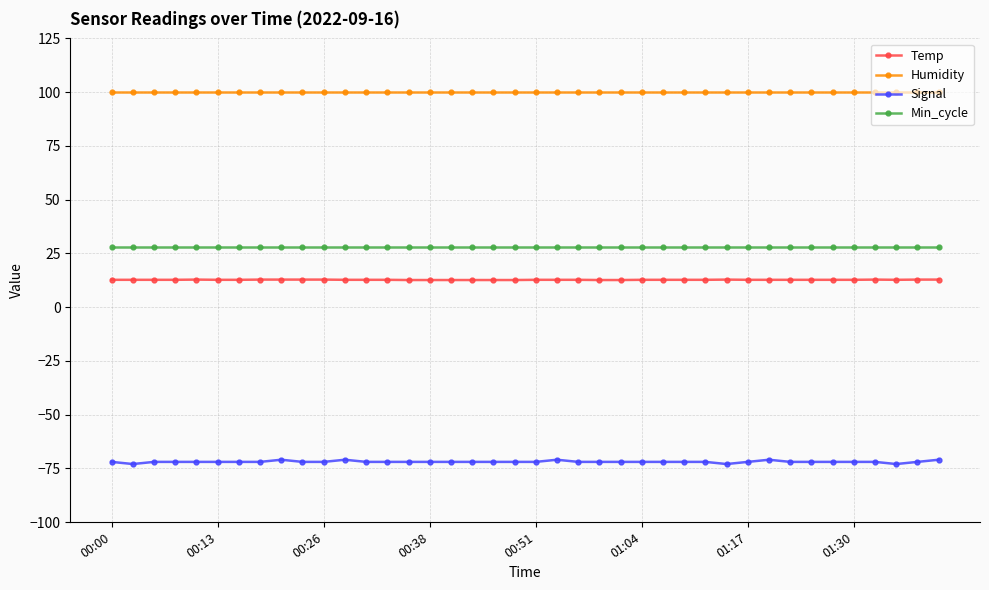

List the series in order of their peak value, lowest first.

Signal, Temp, Min_cycle, Humidity